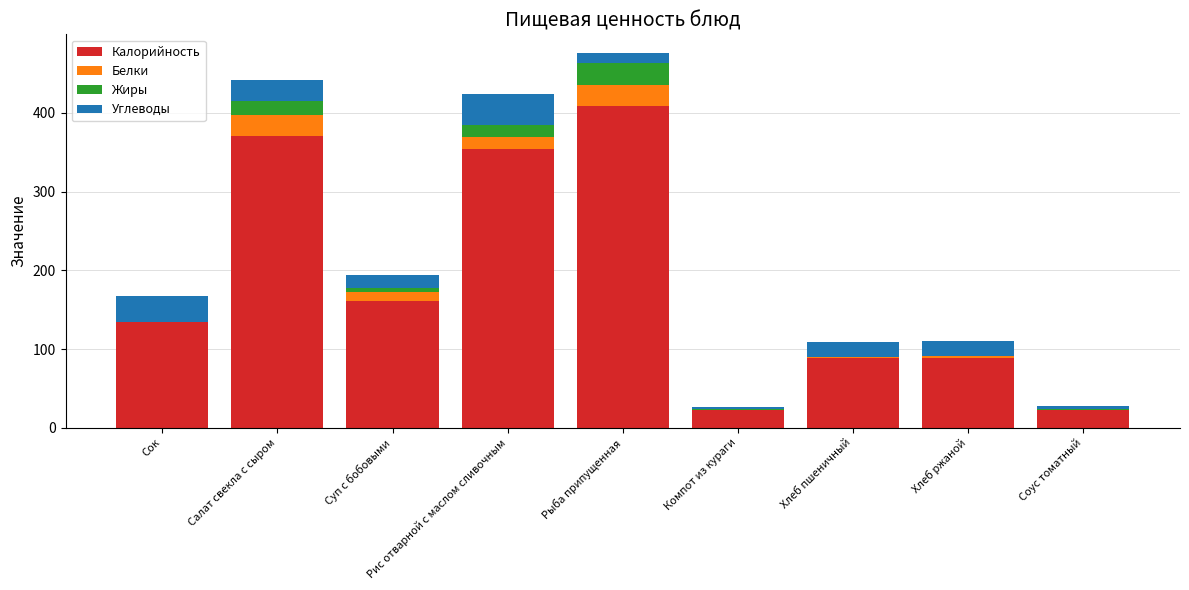

True or false: Калорийность has a value of 37.1 at Компот из кураги.

False